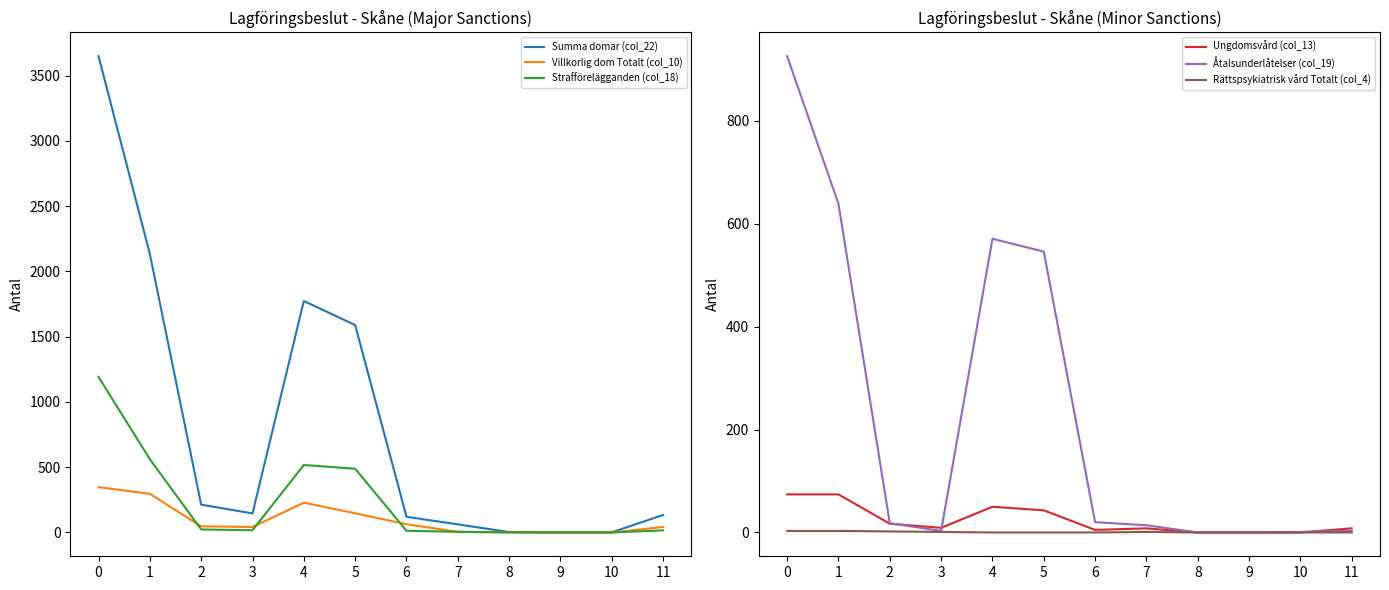

What is the total value across all series at 6?

221